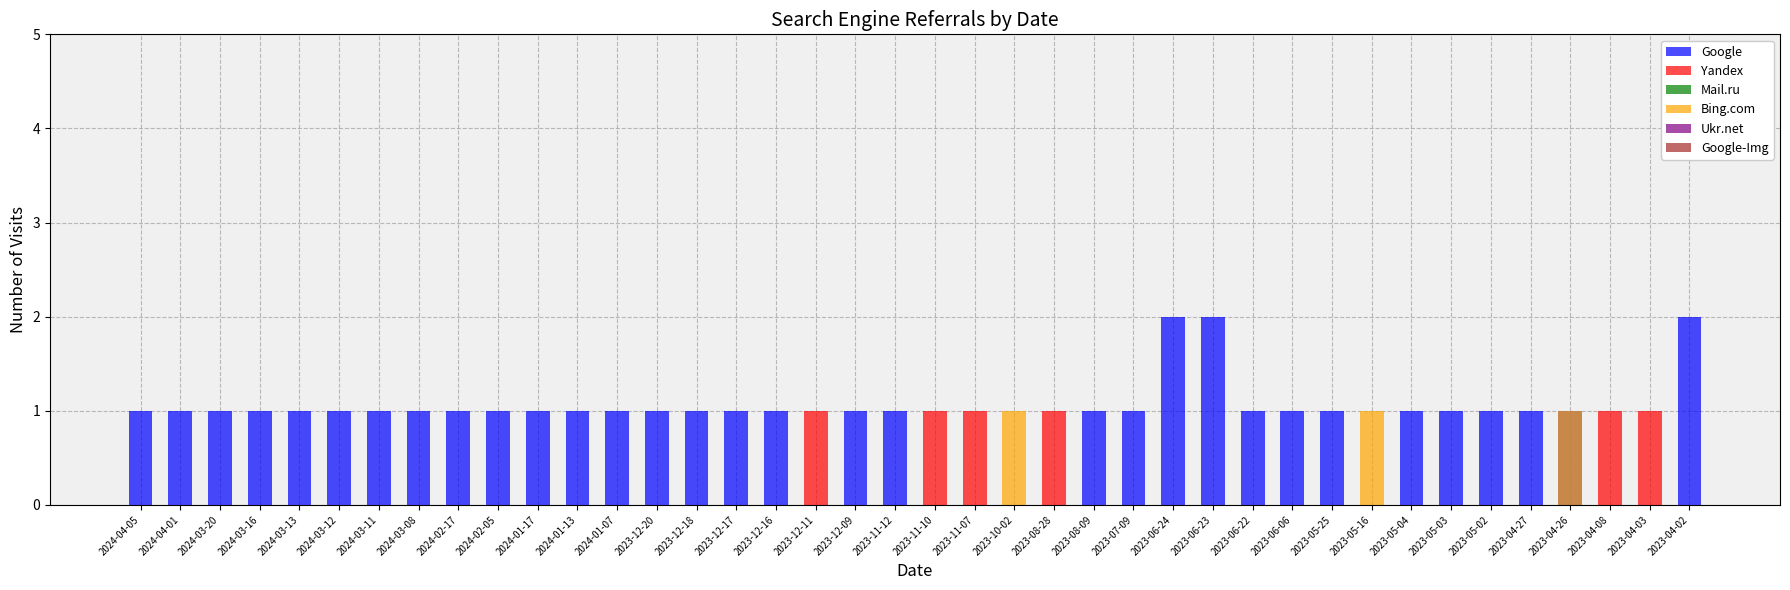

Count the Bing.com values in the range 0 to 1.

40